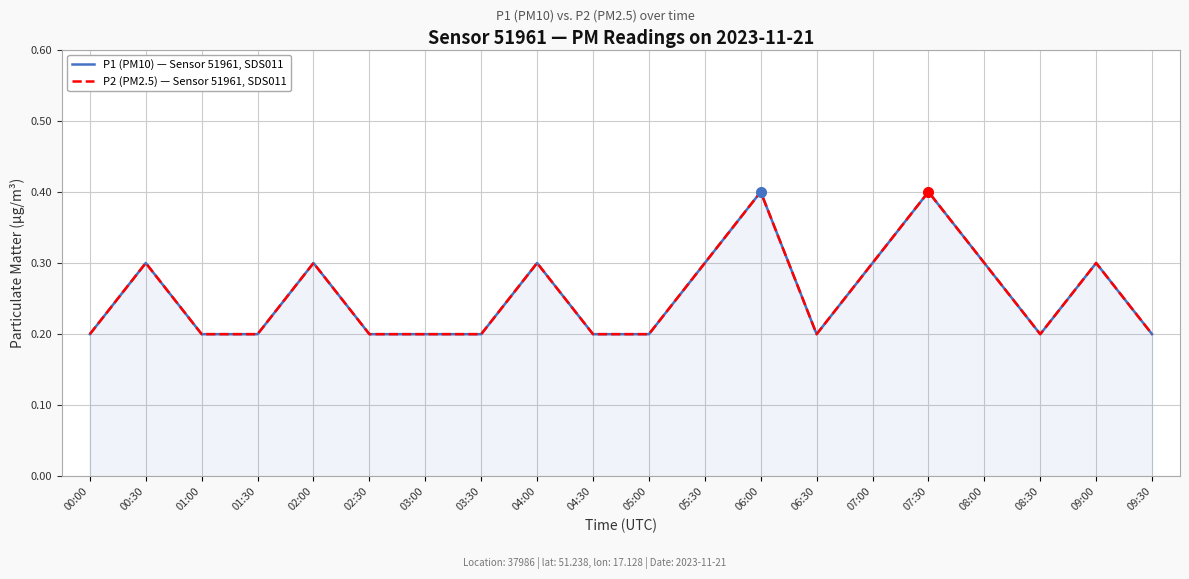

What is the difference between the maximum and minimum values in the P2 (PM2.5) — Sensor 51961, SDS011 series?

0.2